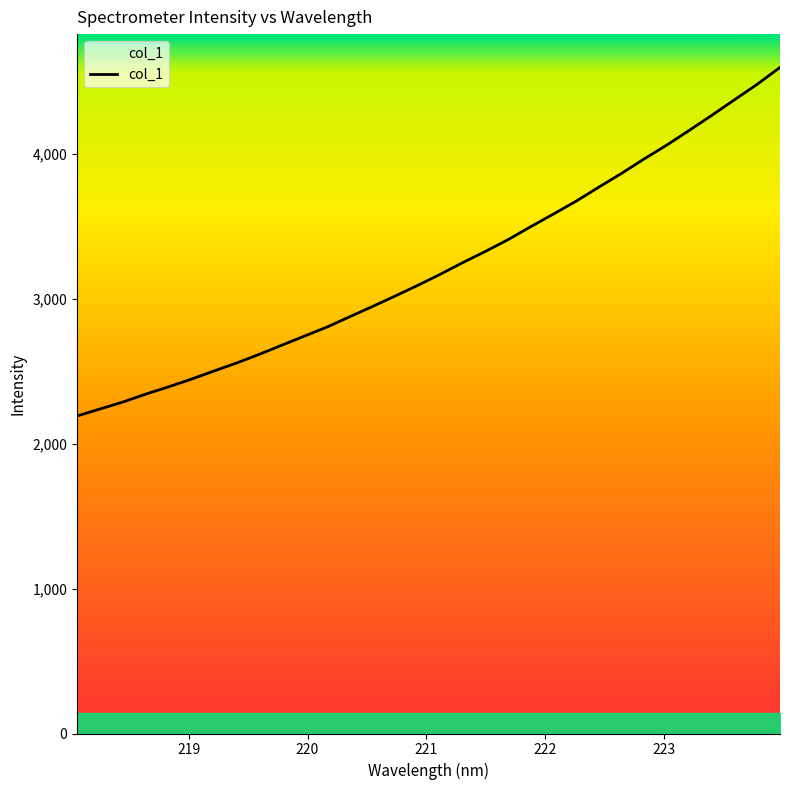

Count the number of categories in the chart.

32